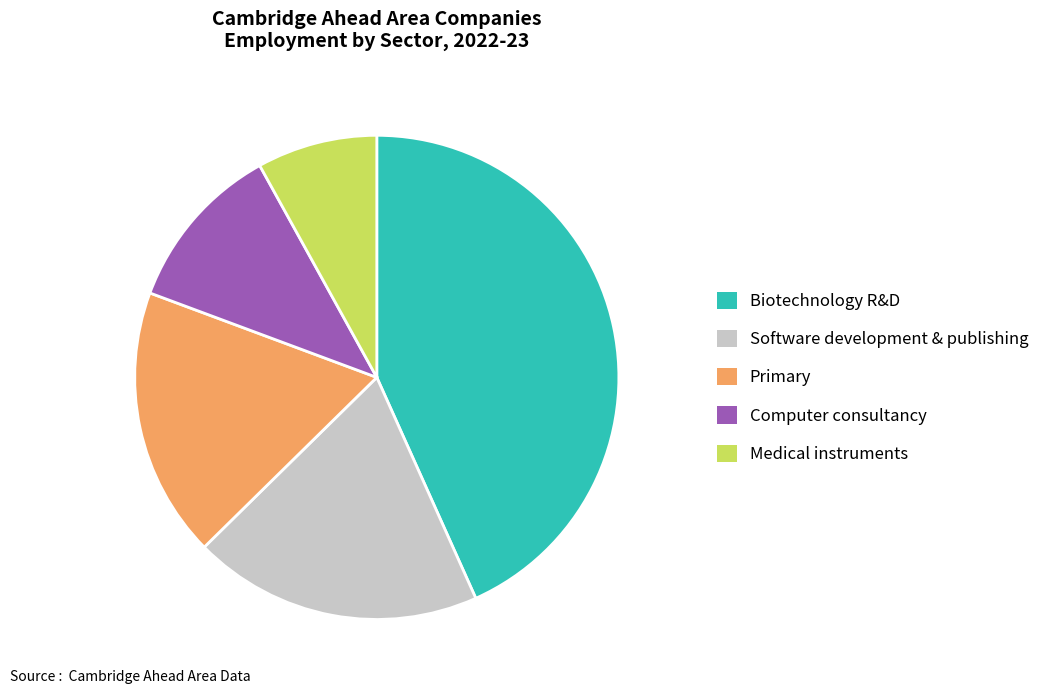

The Medical instruments slice represents 2% of the pie. True or false?

False